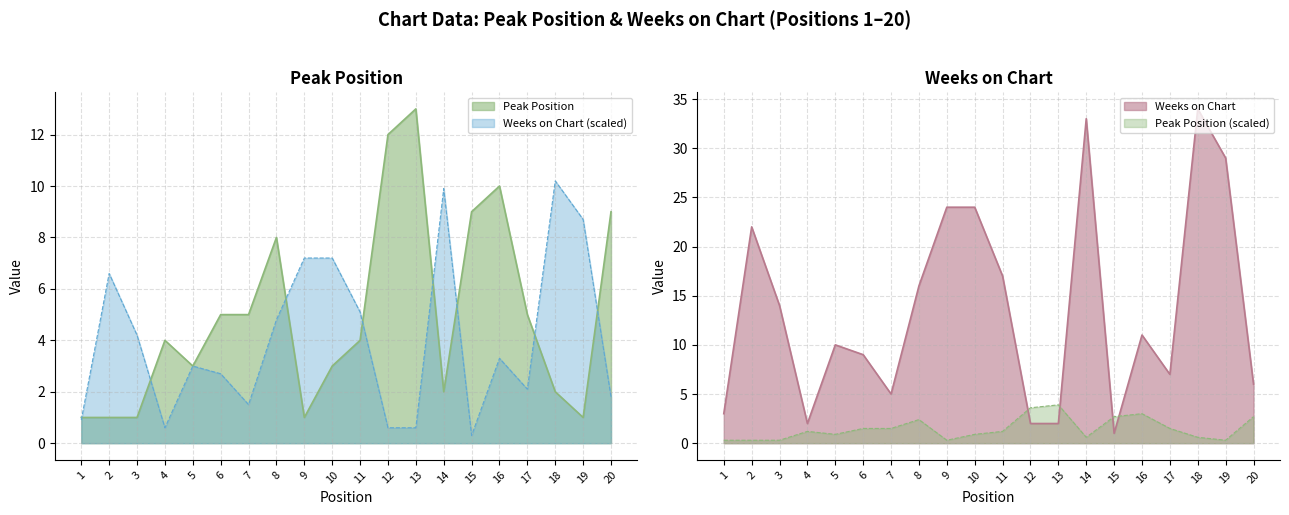

What is the average value of the Peak Position series?

5.0